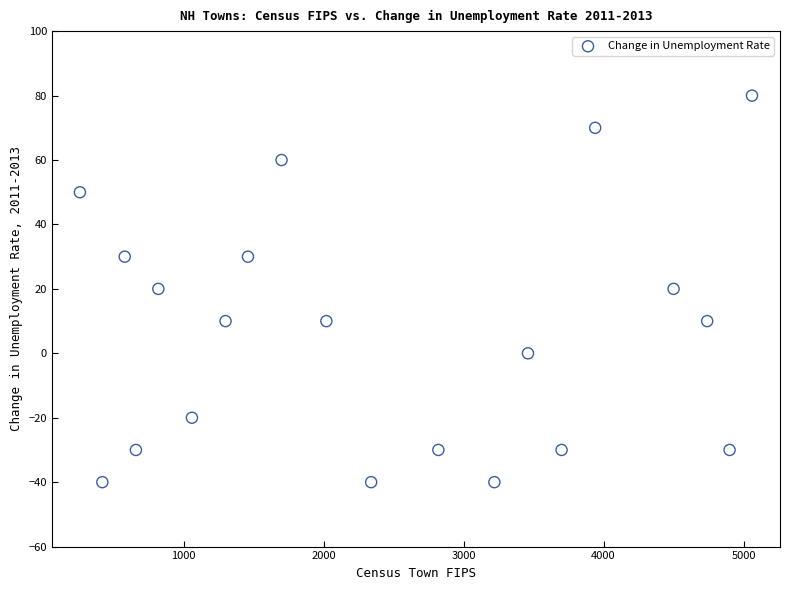

What is the range of X values (max minus min)?

4800.0